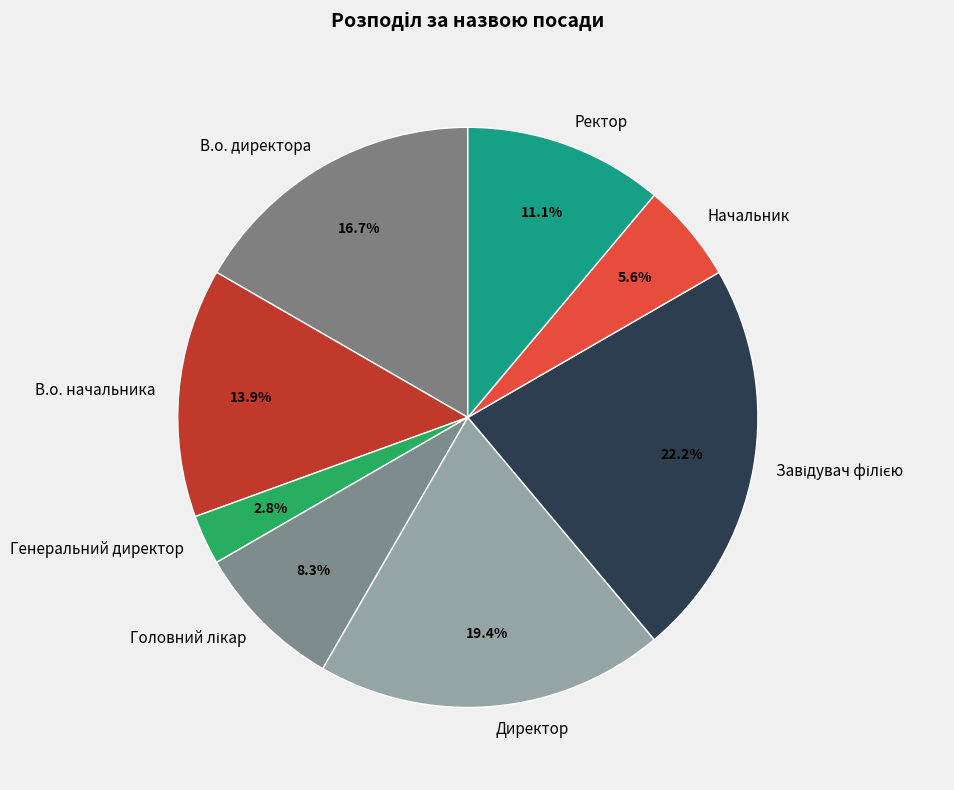

Does Начальник account for over 50% of the chart?

No